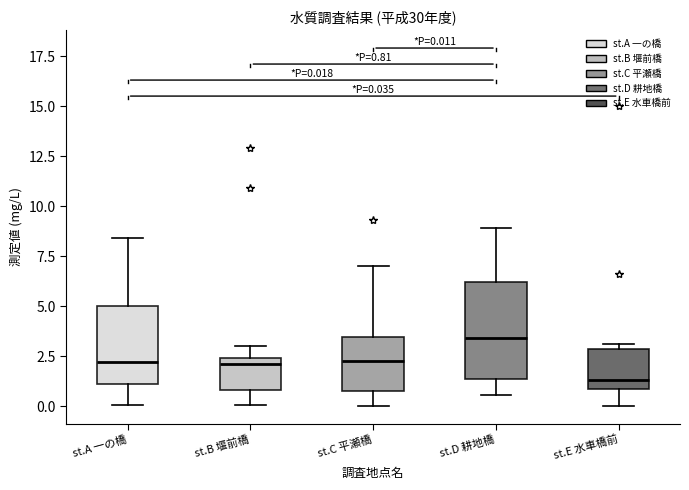

Which box has the lowest median line?

st.E 水車橋前